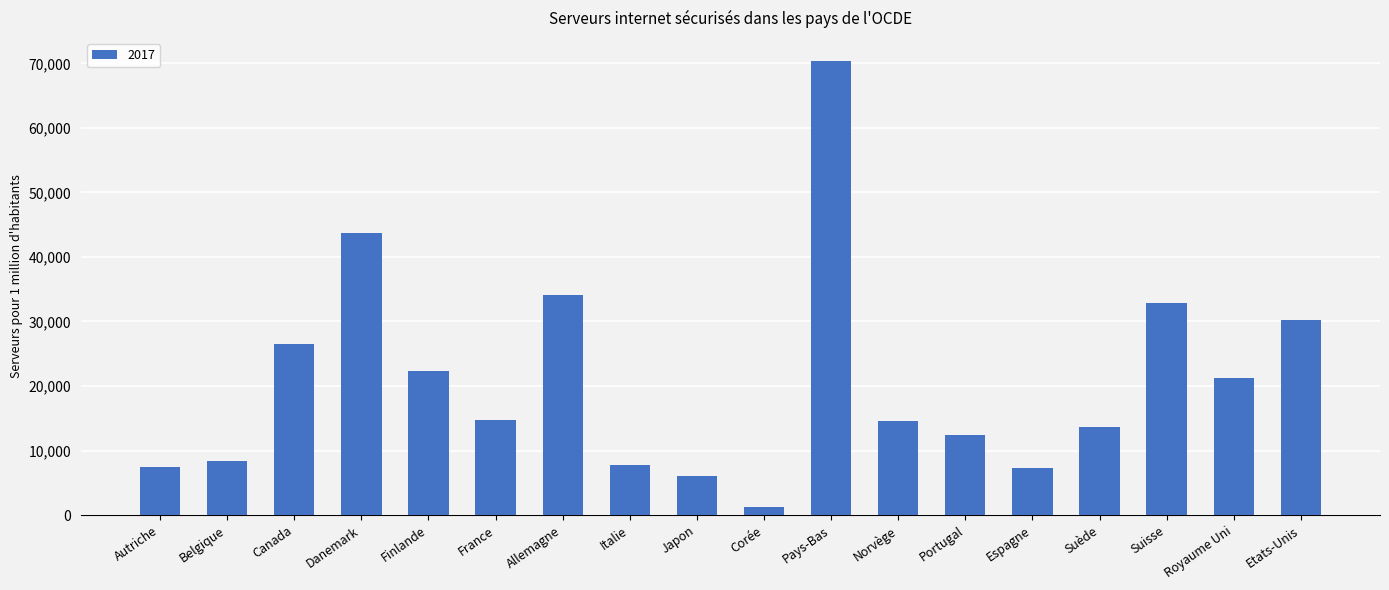

What is the change in value from Italie to Japon?

-1761.9